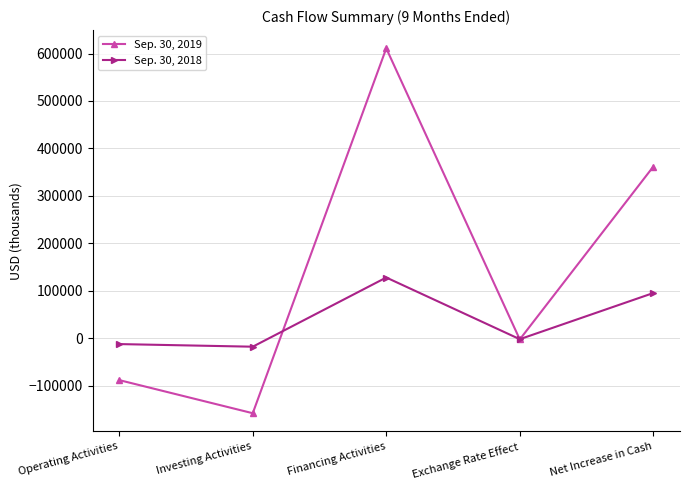

At which category does Sep. 30, 2018 reach its first local peak?

Financing Activities